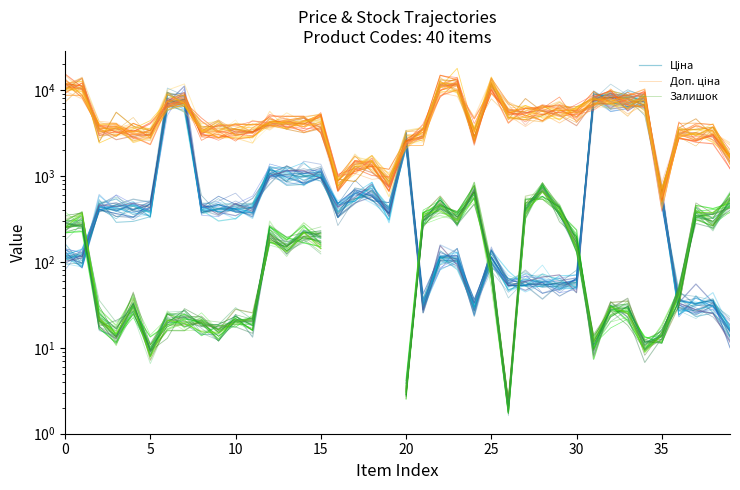

What is the spread (max minus min) of values at 16?

639.6